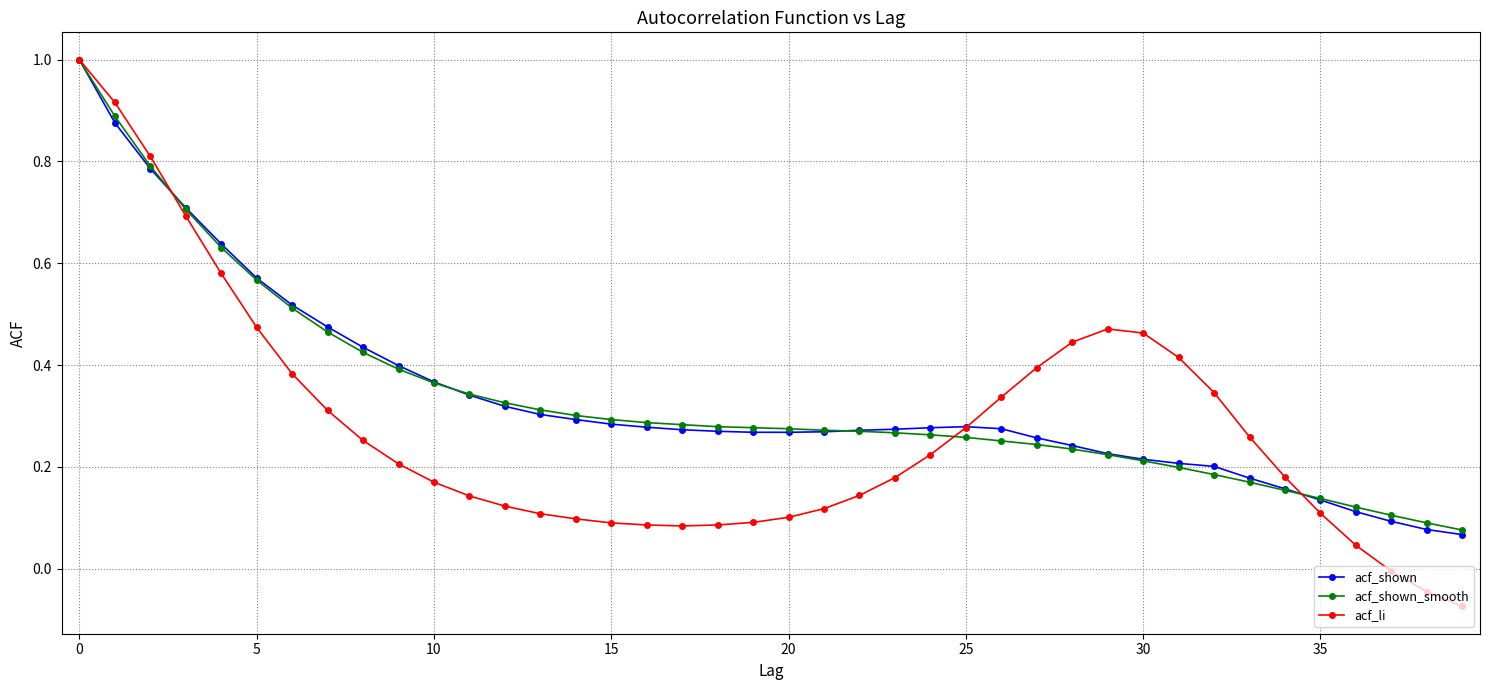

What is the sum of all acf_shown values?

13.5